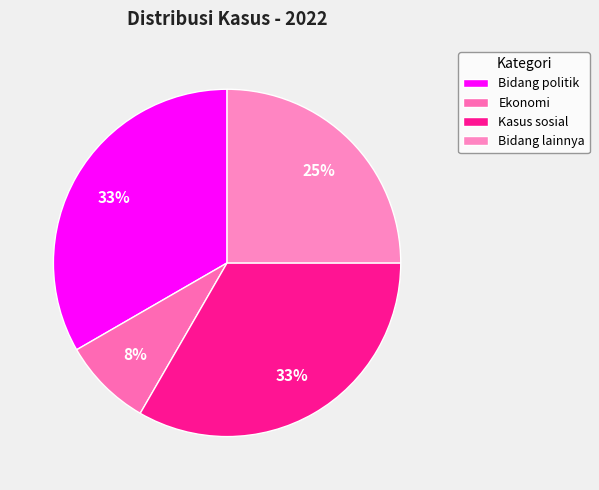

Is it true that Ekonomi is 3% of the pie?

False